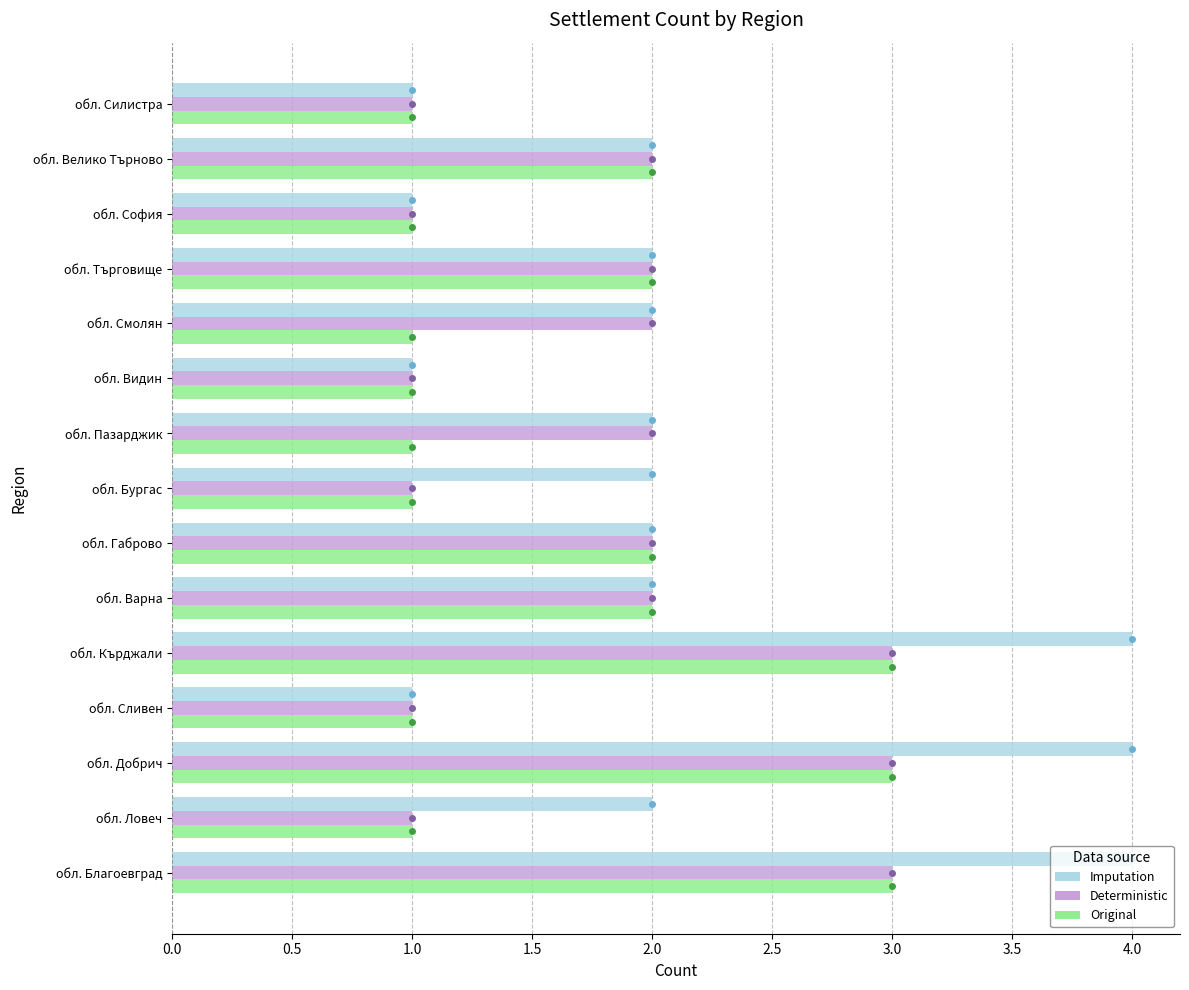

Which series has the largest total across all categories?

Imputation